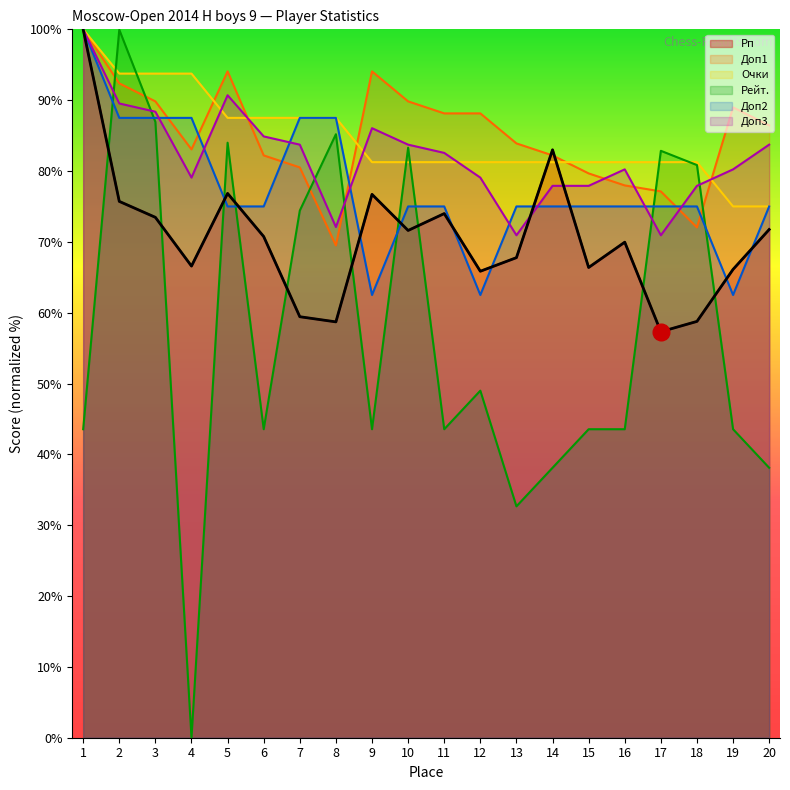

Count the number of categories in the chart.

20